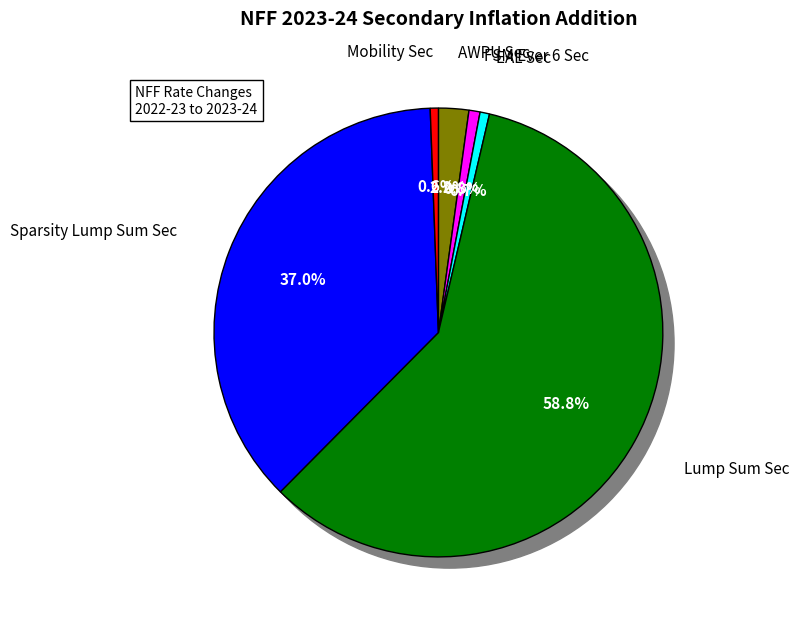

Combined, do Sparsity Lump Sum Pri and AWPU Pri account for over 50%?

No